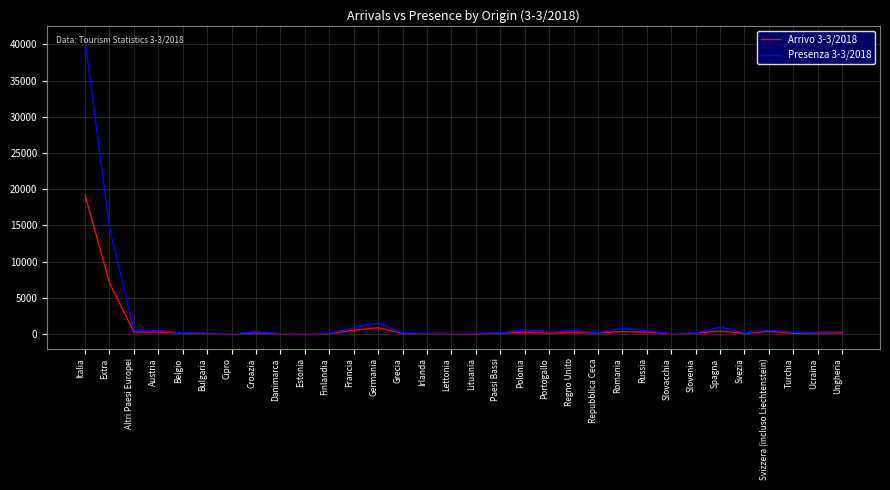

What is the spread (max minus min) of values at Bulgaria?

35